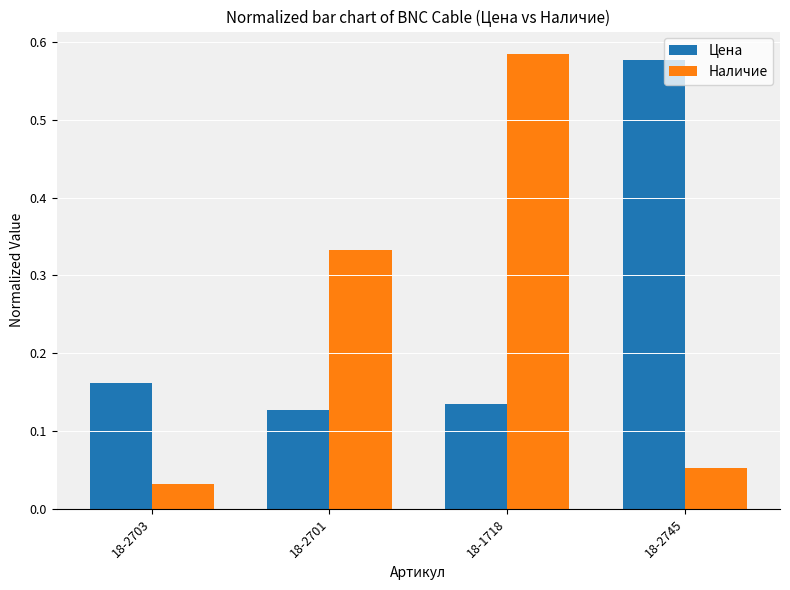

List the series in order of their peak value, lowest first.

Цена, Наличие